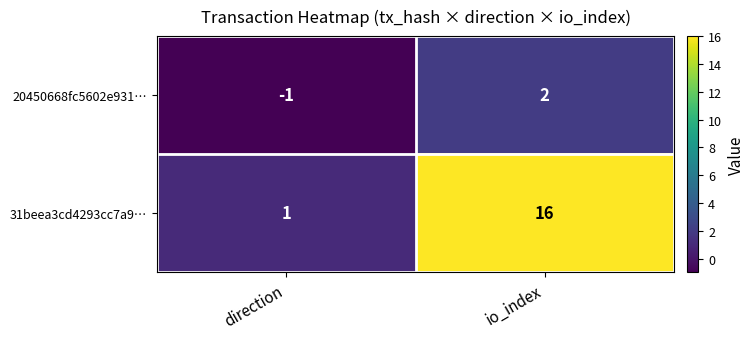

Rank the series by their maximum value, from highest to lowest.

31beea3cd4293cc7a9…, 20450668fc5602e931…